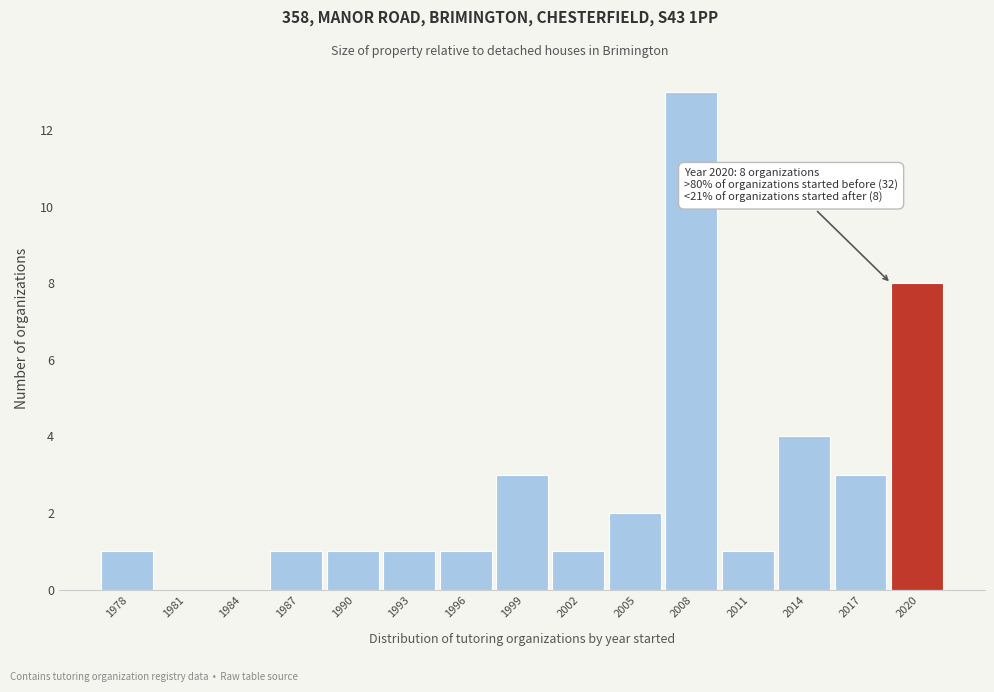

Reading left to right, extract all data points from this chart.

1978=1	1981=0	1984=0	1987=1	1990=1	1993=1	1996=1	1999=3	2002=1	2005=2	2008=13	2011=1	2014=4	2017=3	2020=8